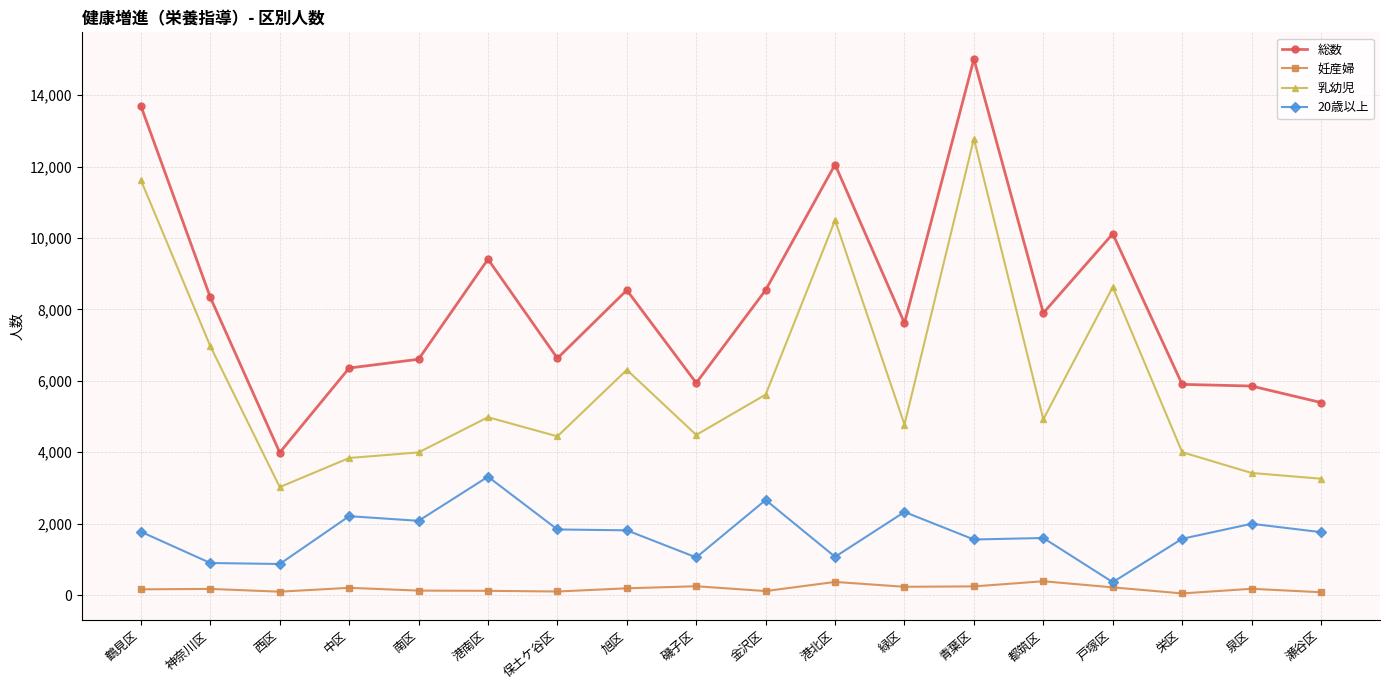

What is the difference between the second highest and minimum values in the 妊産婦 series?

322